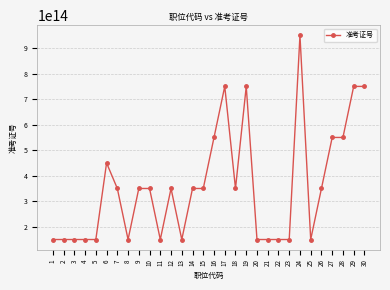

Approximately how many times larger is the value at 29 compared to 19?

1.0